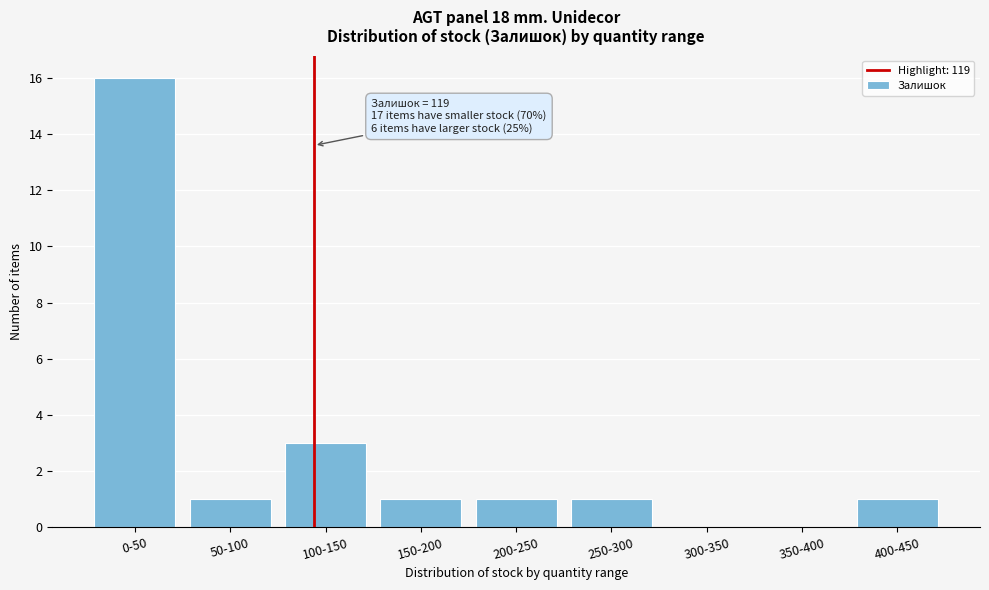

Reading left to right, transcribe all the data shown in this chart.

0-50=16	50-100=1	100-150=3	150-200=1	200-250=1	250-300=1	300-350=0	350-400=0	400-450=1